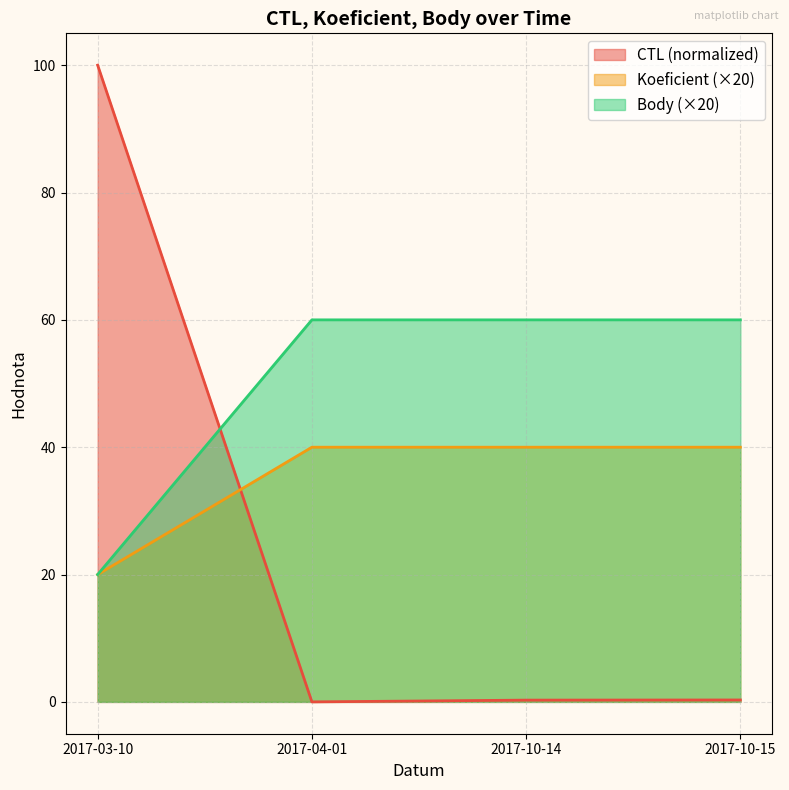

At which category is the sum across all series the highest?

2017-03-10